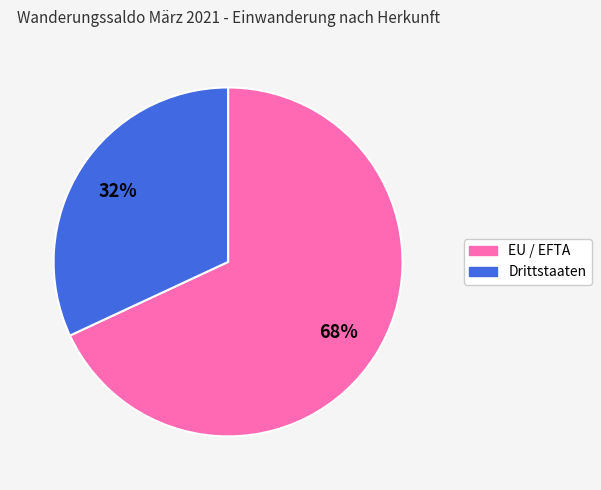

To the nearest percent, what is the difference between the Drittstaaten and EU / EFTA slice percentages?

36%